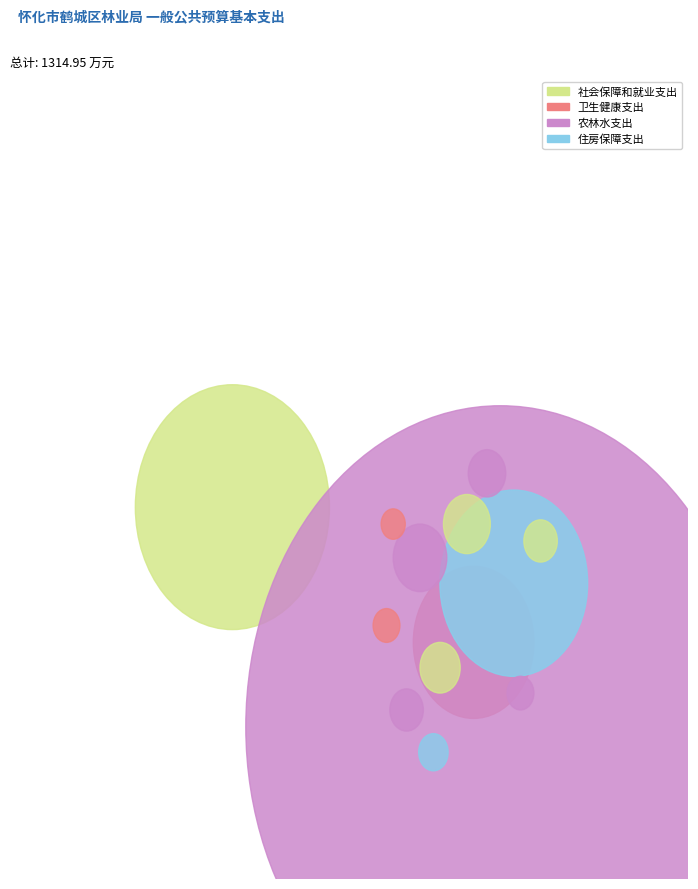

Is there any slice that represents more than half of the pie?

Yes